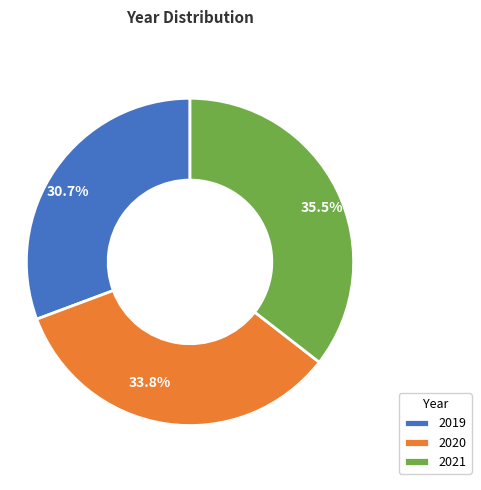

To the nearest percent, what is the average slice percentage?

33%